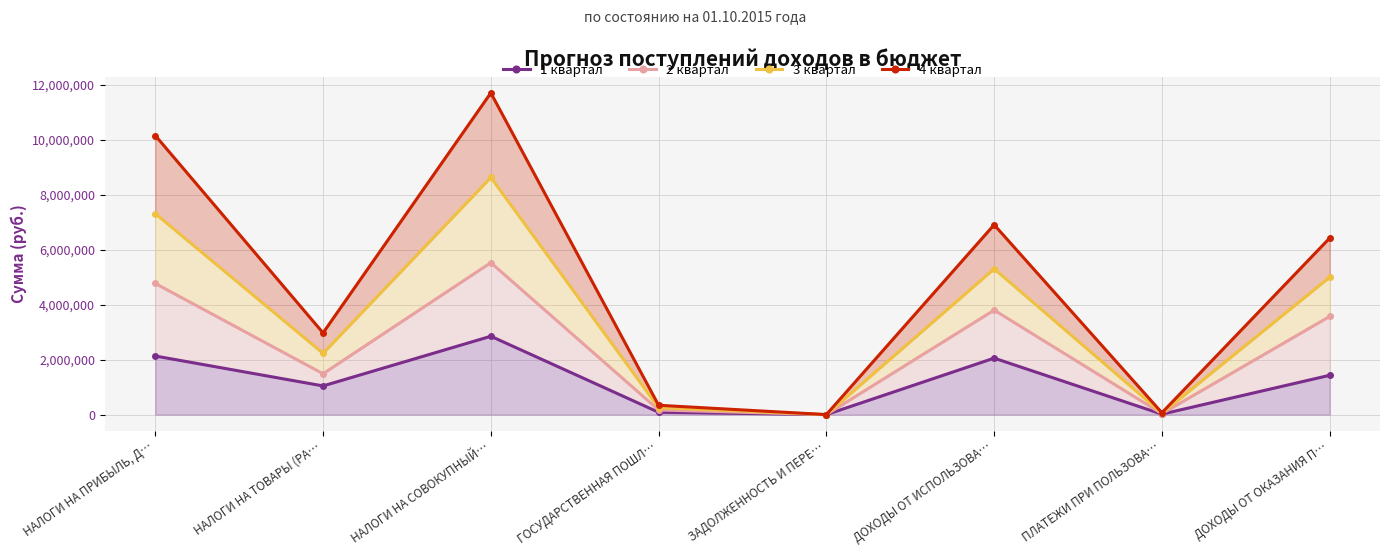

Rank the categories by 4 квартал value from lowest to highest.

ЗАДОЛЖЕННОСТЬ И ПЕРЕ…, ПЛАТЕЖИ ПРИ ПОЛЬЗОВА…, ГОСУДАРСТВЕННАЯ ПОШЛ…, НАЛОГИ НА ТОВАРЫ (РА…, ДОХОДЫ ОТ ОКАЗАНИЯ П…, ДОХОДЫ ОТ ИСПОЛЬЗОВА…, НАЛОГИ НА ПРИБЫЛЬ, Д…, НАЛОГИ НА СОВОКУПНЫЙ…